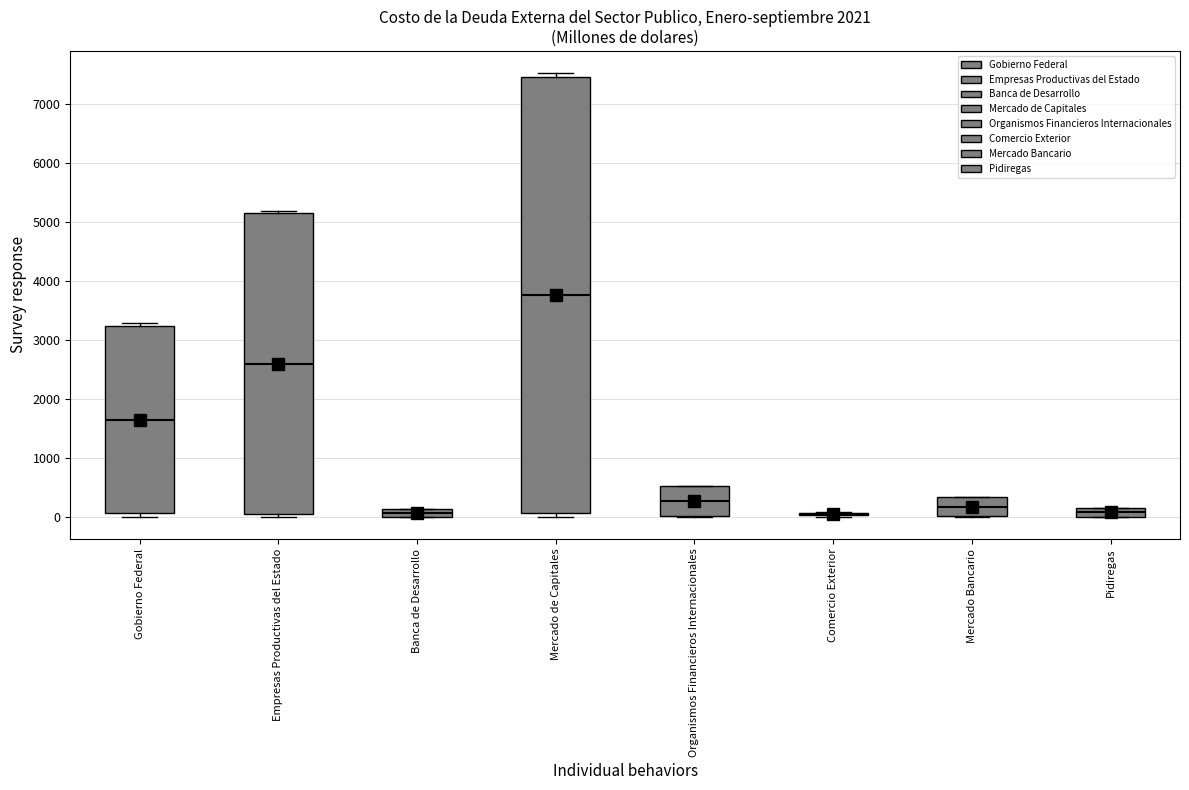

Which box is the tallest, from its lower edge to its upper edge?

Mercado de Capitales